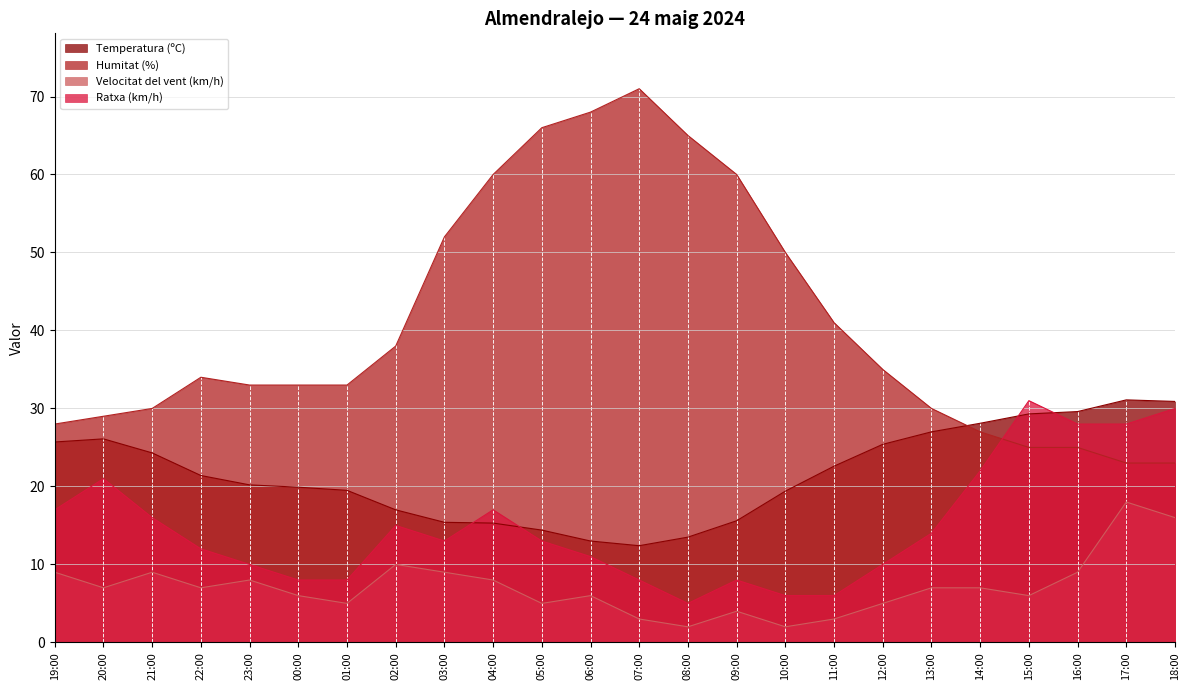

How many data points in Temperatura (ºC) are less than 21?

12